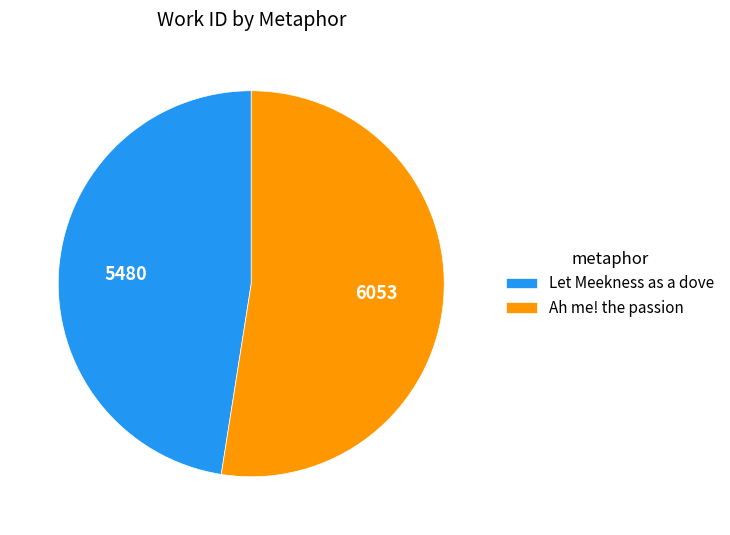

The Ah me! the passion slice represents 52% of the pie. True or false?

True